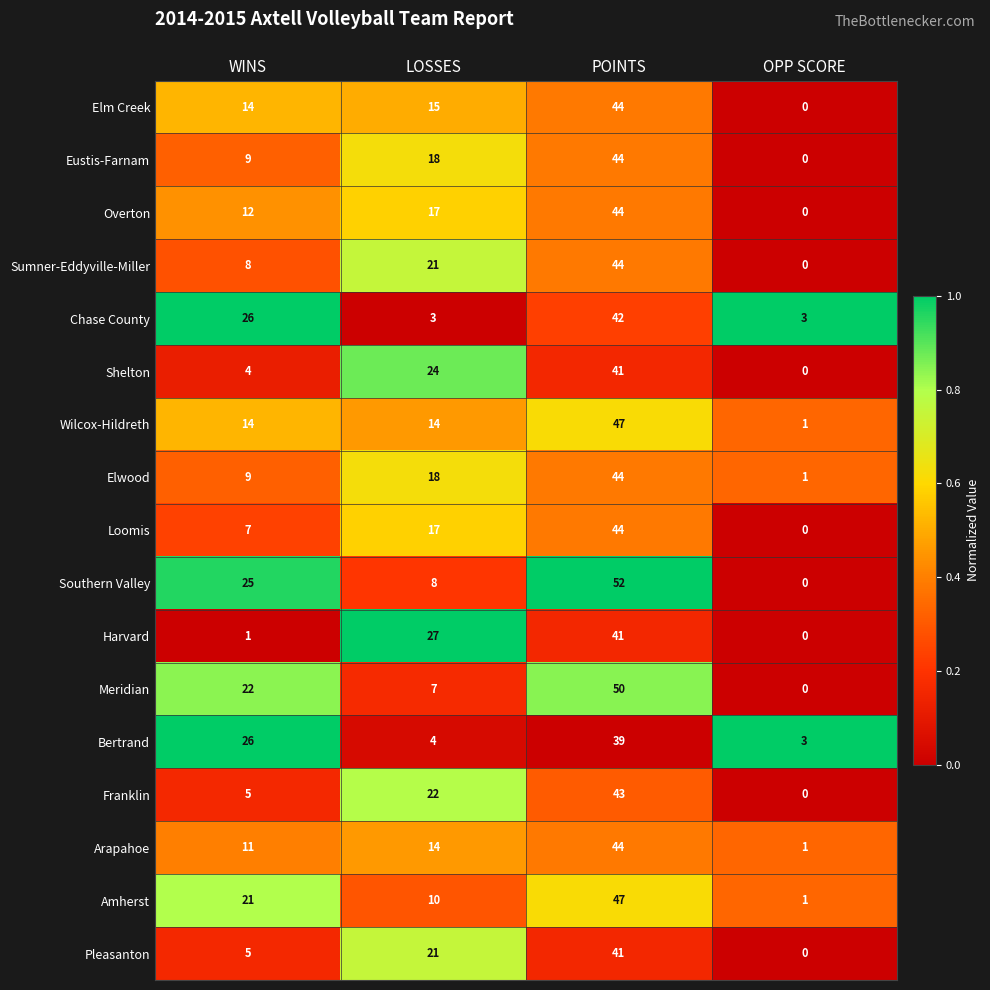

What is the maximum value shown in the chart?

52